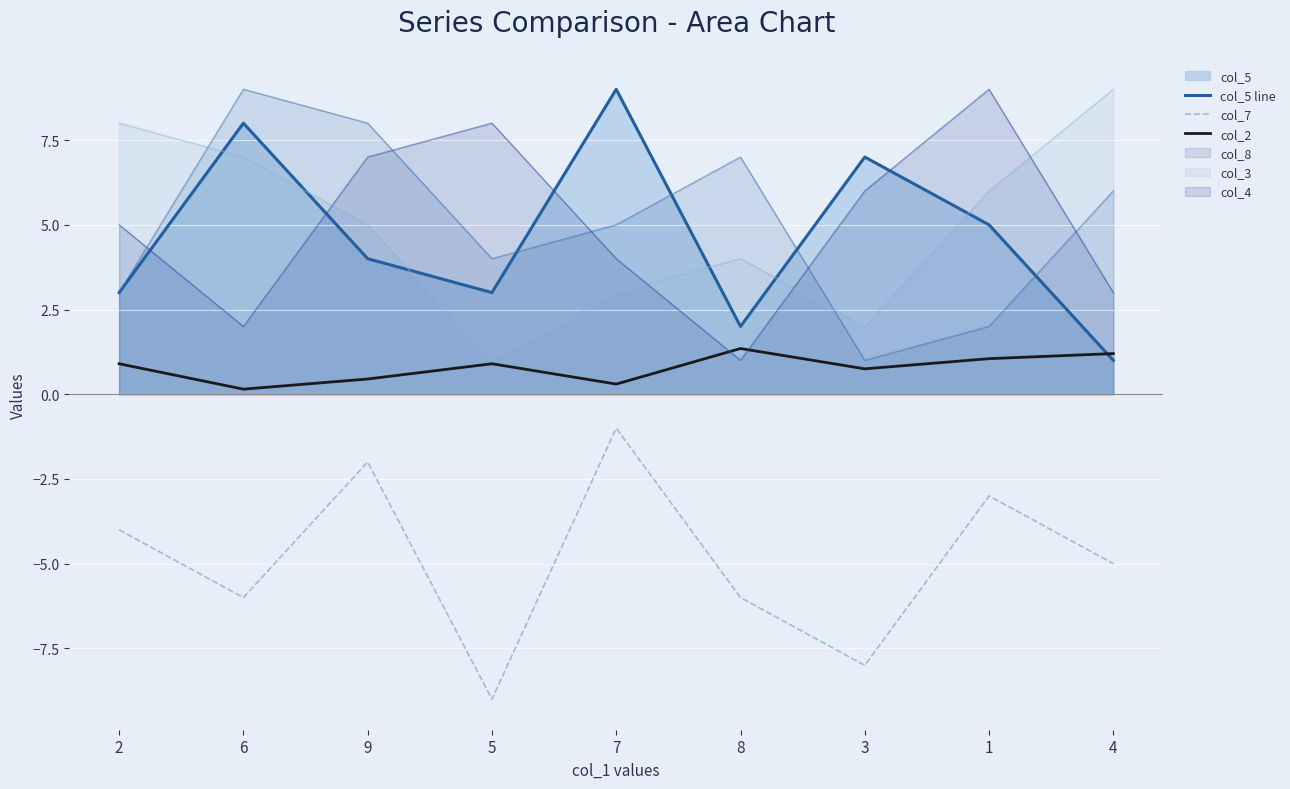

At how many categories does at least one series exceed 2?

9